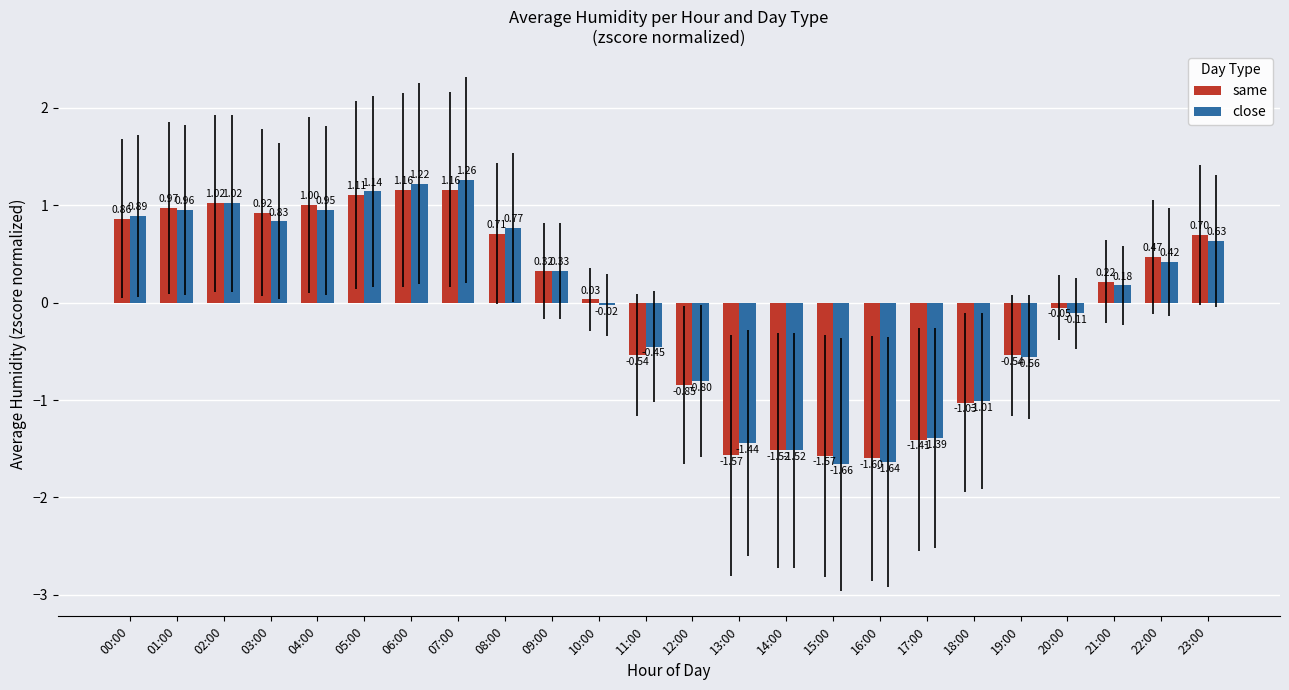

Where is close nearest to the value 0?

10:00